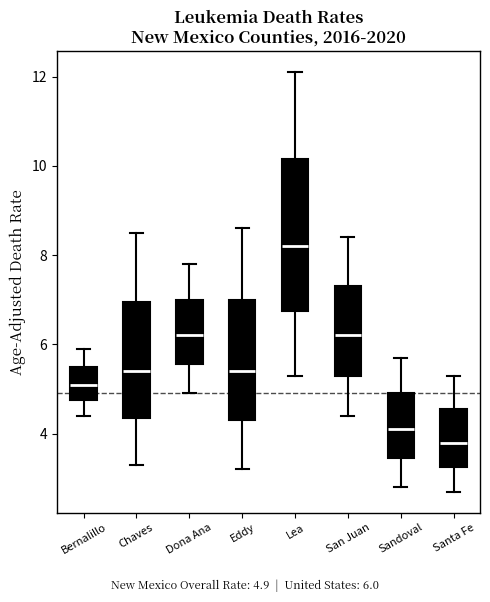

Comparing the boxes themselves (not the whiskers), which one is the tallest?

Lea